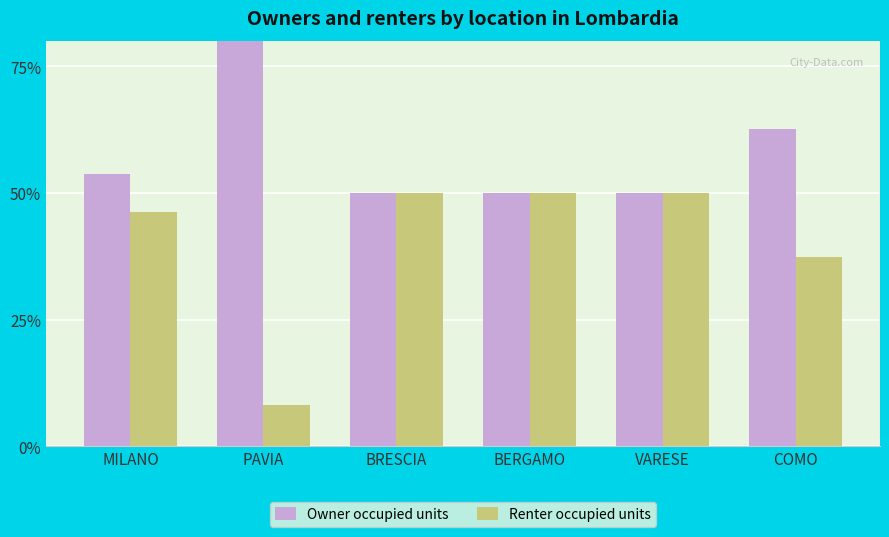

List the series in order of their overall mean, lowest first.

Renter occupied units, Owner occupied units